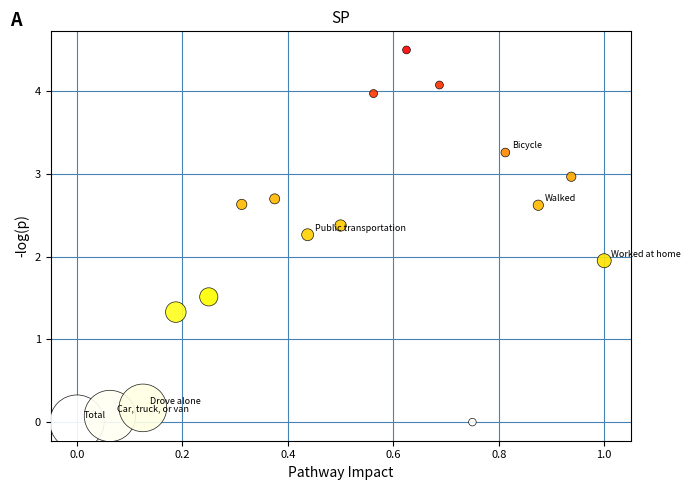

What is the range of X values (max minus min)?

1.0